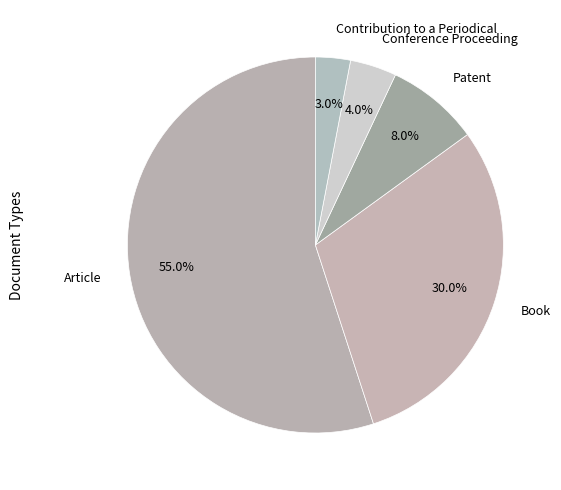

Rank the categories by value from lowest to highest.

Contribution to a Periodical, Conference Proceeding, Patent, Book, Article